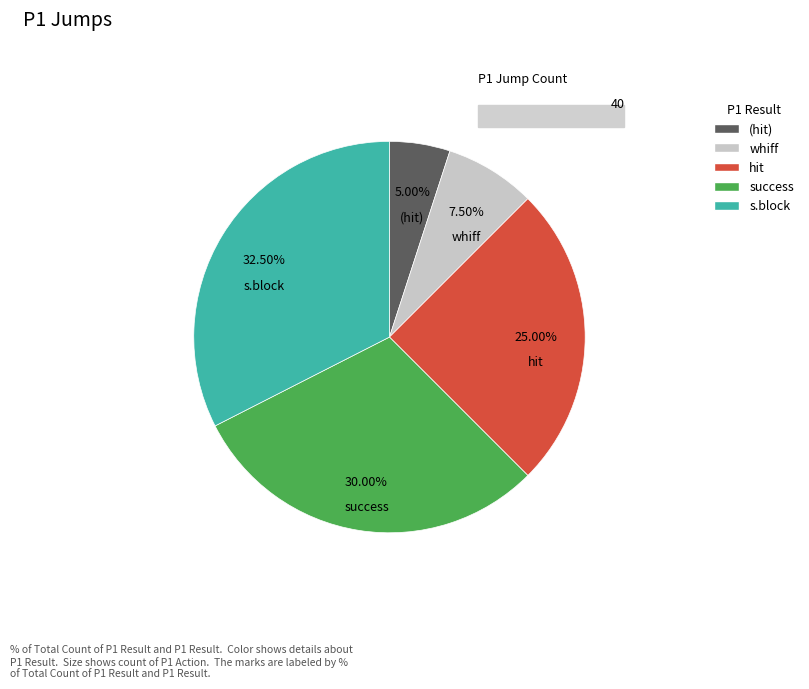

Does any single category account for the majority?

No